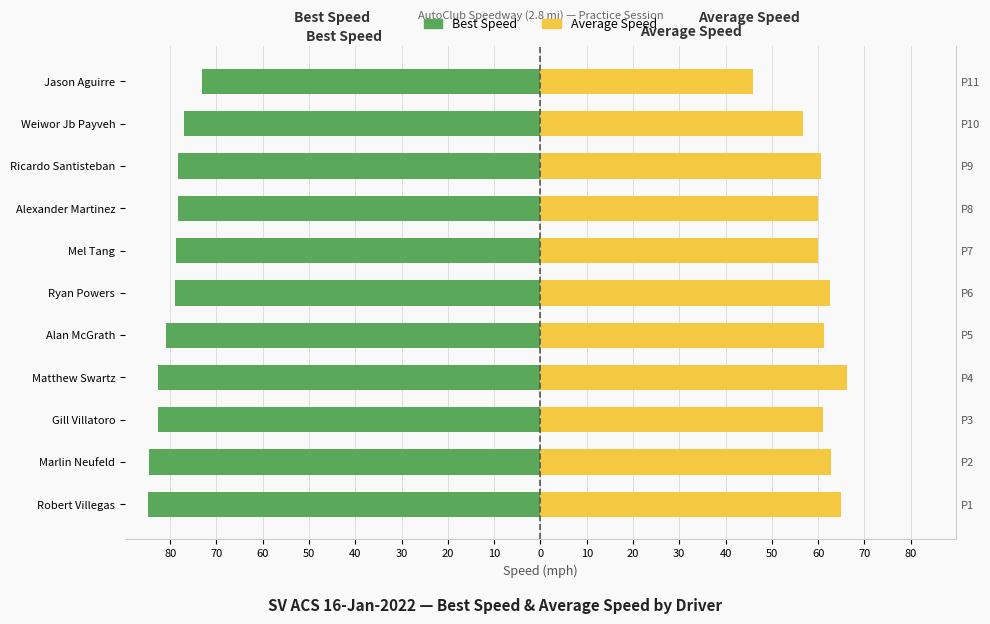

Reading left to right, list all the values displayed in this chart.

Best Speed: -84.8	-84.5	-82.7	-82.7	-81.0	-78.9	-78.8	-78.4	-78.3	-77.1	-73.2
Average Speed: 65.0	62.9	61.1	66.2	61.3	62.5	60.0	60.1	60.5	56.7	46.0